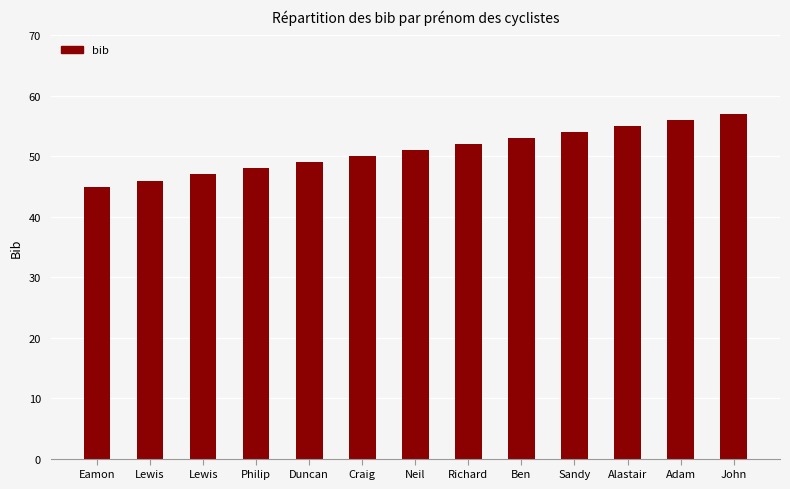

Count the number of data series in this chart.

1